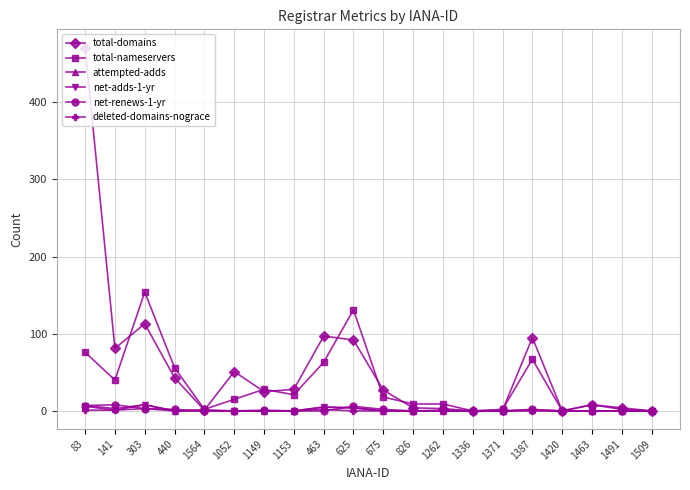

What is the total value across all series at 675?

47